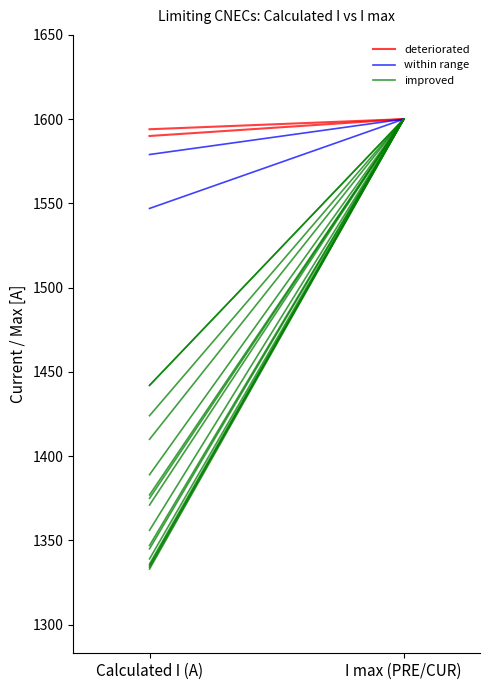

Count the improved values in the range 1333 to 1600.

2